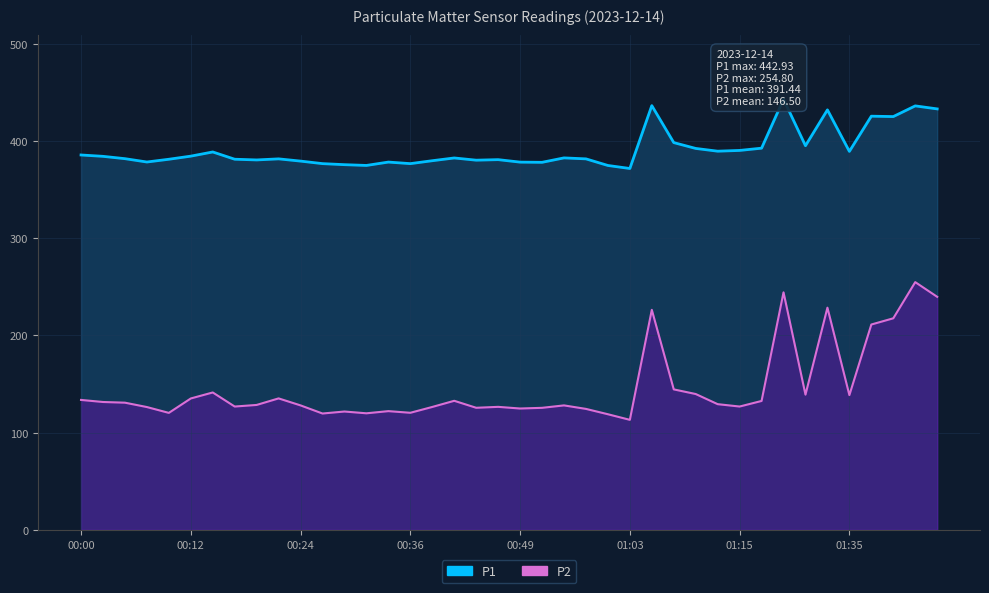

Rank the series at 01:20 from lowest to highest value.

P2, P1